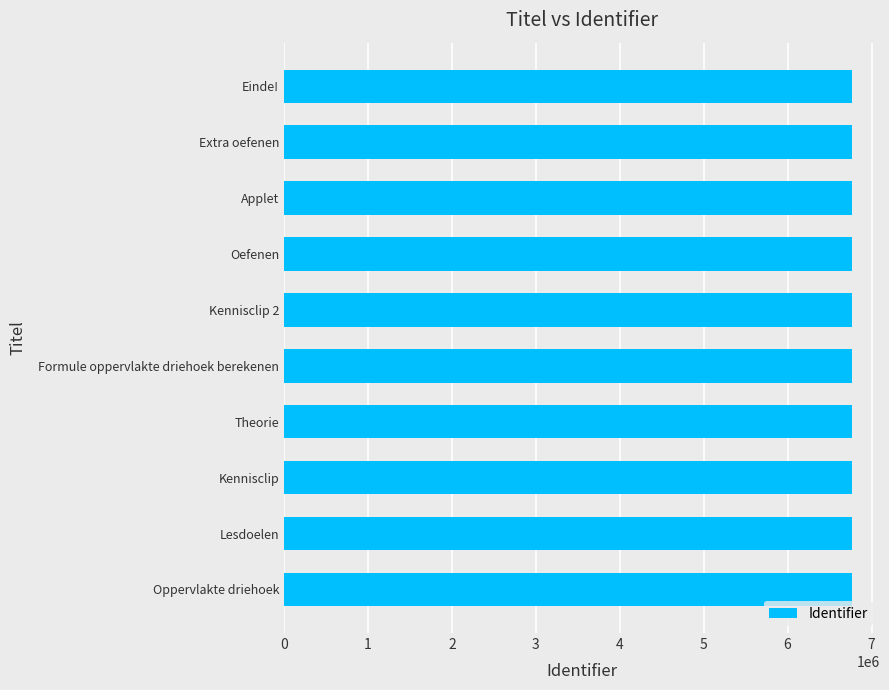

What is the sum of the values at Kennisclip 2 and Formule oppervlakte driehoek berekenen?

13524770